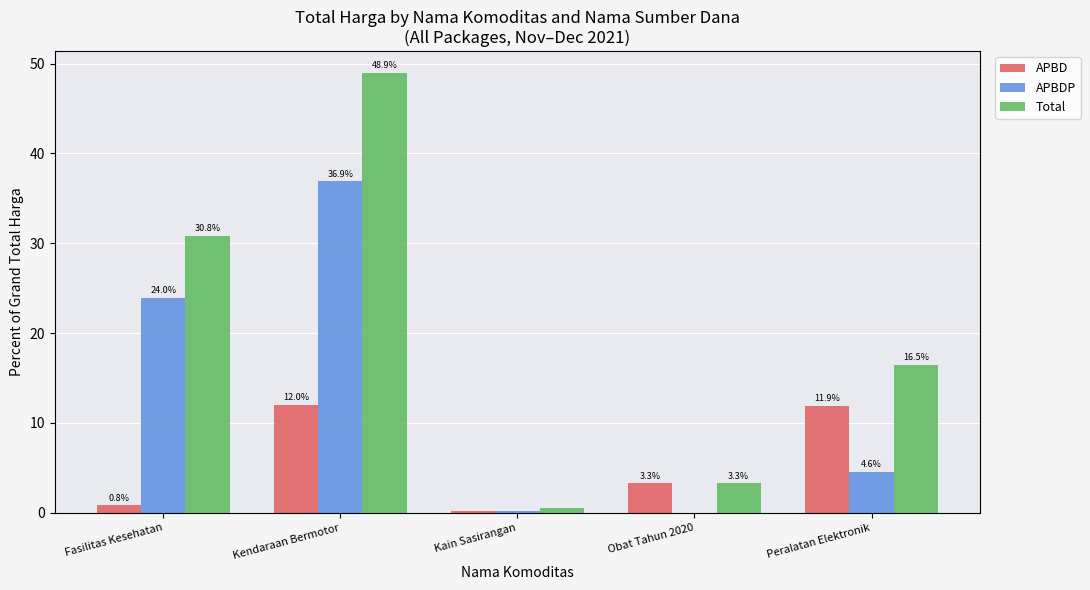

What is the total value across all series at Obat Tahun 2020?

6.5